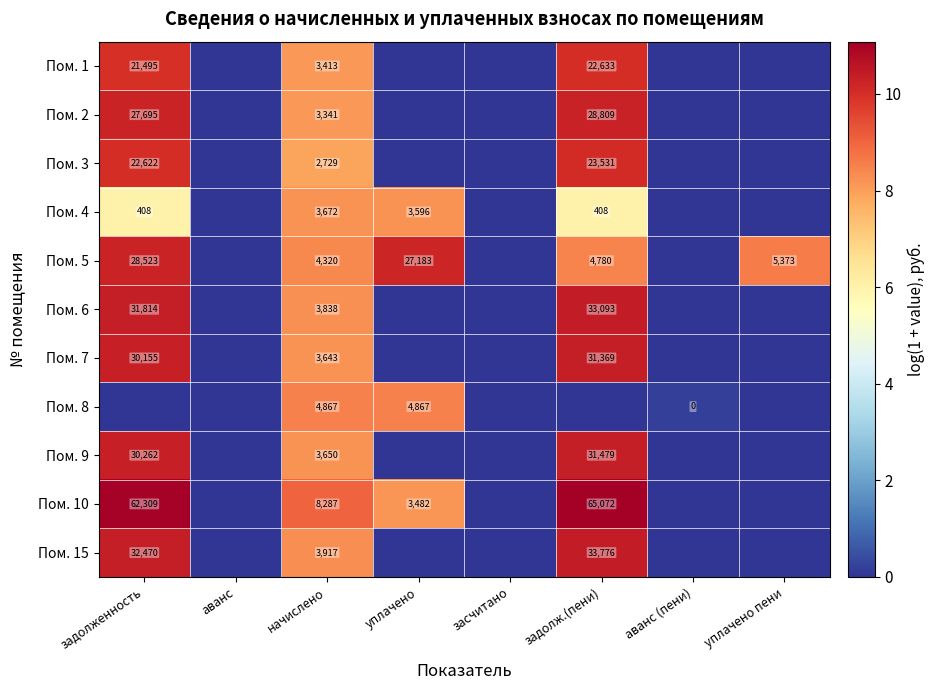

Is it true that Пом. 2 equals 1161 at начислено?

False